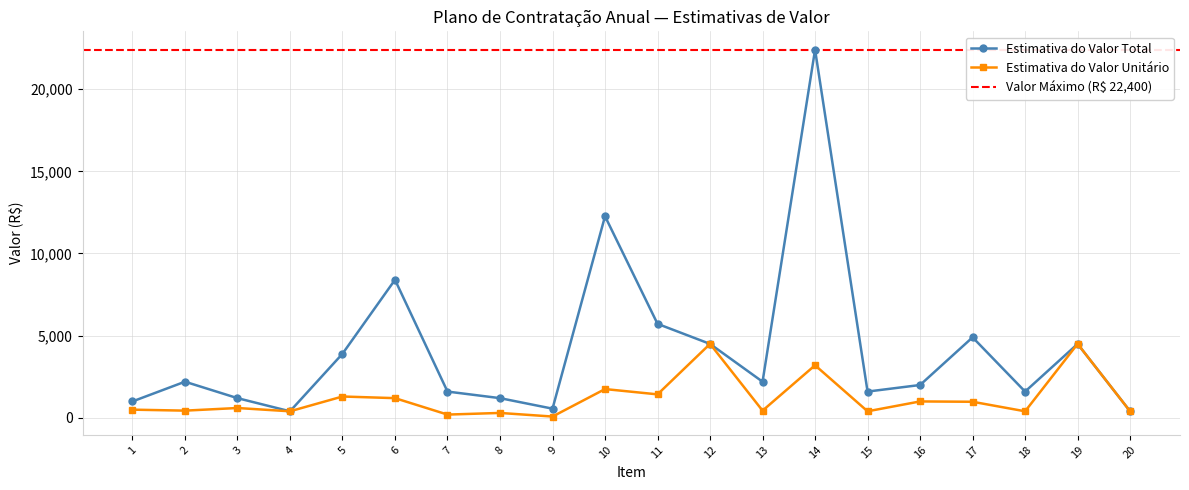

Which series changed the most between 9 and 15?

Estimativa do Valor Total